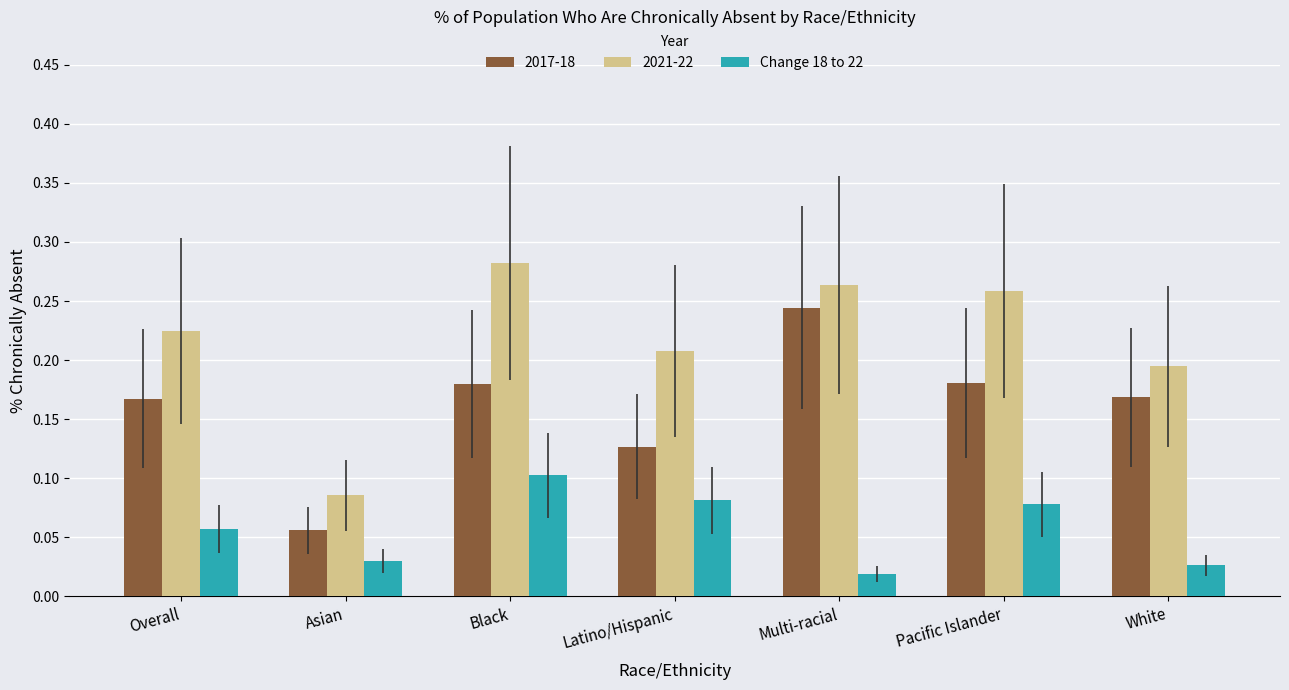

The 2021-22 series shows 0.4 at Latino/Hispanic. True or false?

False